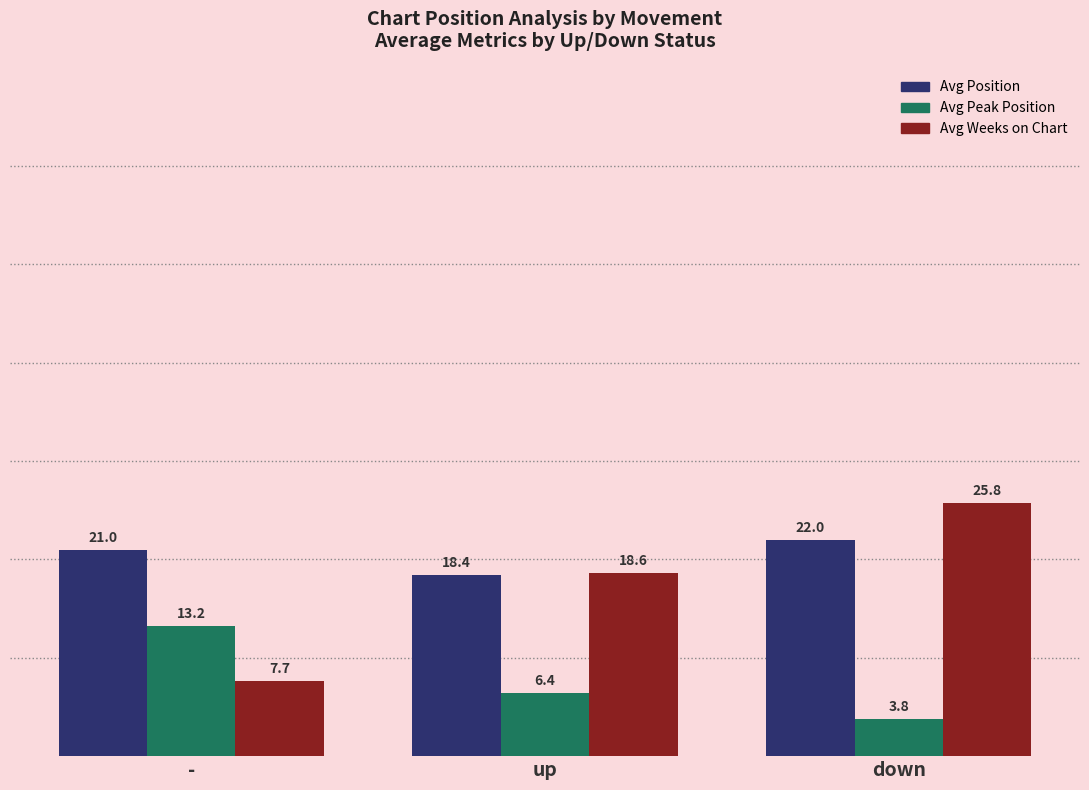

What is the lowest value of the Avg Weeks on Chart series?

7.7